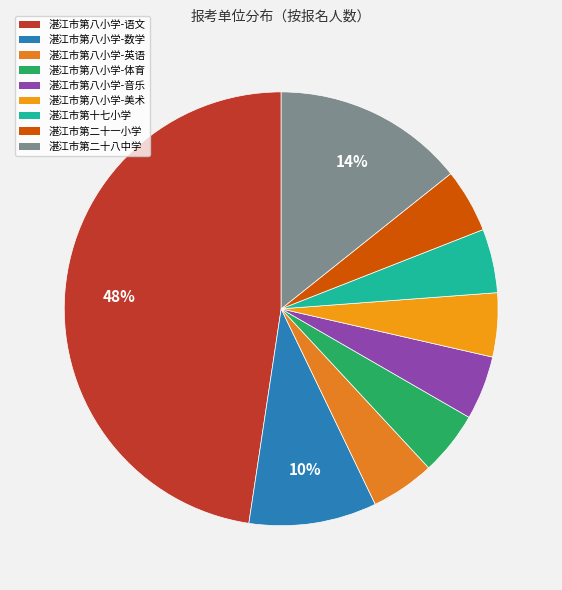

How many segments does this pie chart have?

9